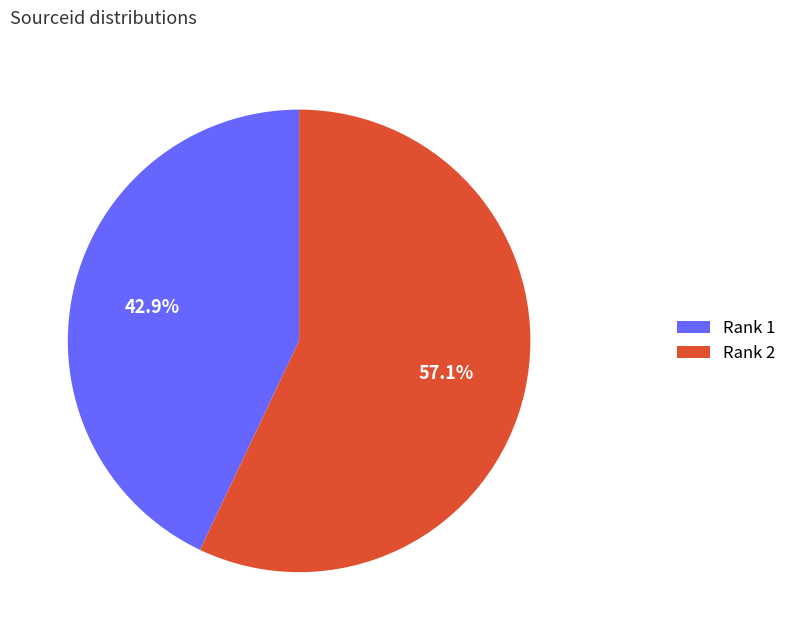

Combined, do Rank 2 and Rank 1 account for over 50%?

Yes